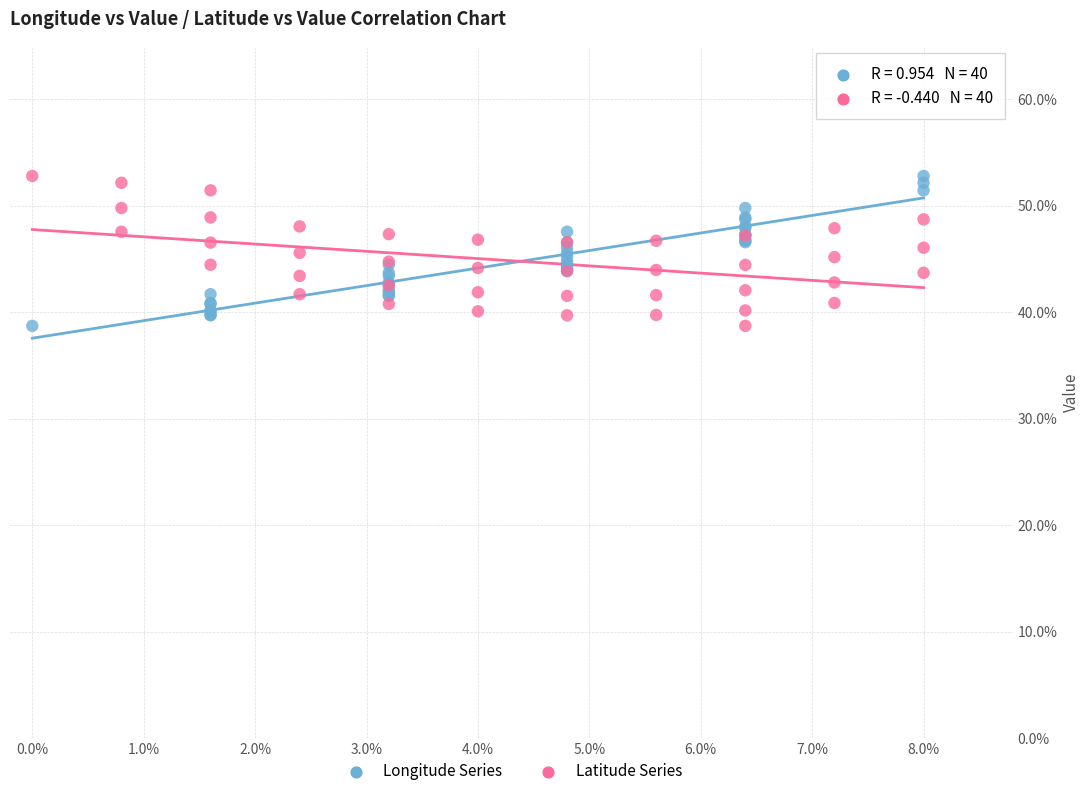

What are all the series names shown in the legend?

Longitude Series, Latitude Series